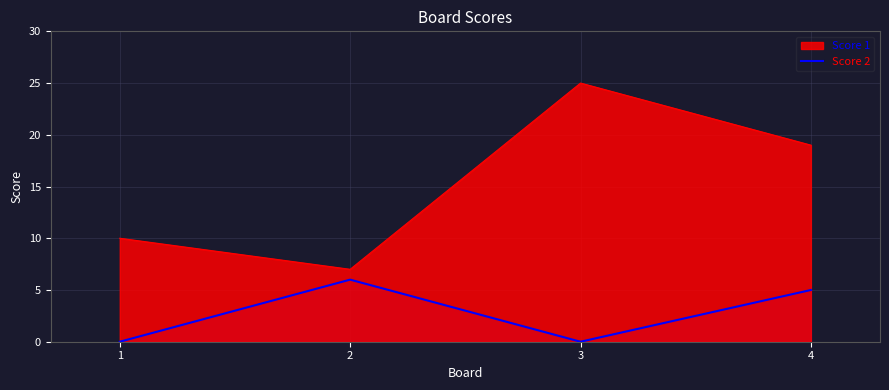

Reading right to left, list all the values displayed in this chart.

Score 1: 4=19	3=25	2=7	1=10
Score 2: 4=5	3=0	2=6	1=0